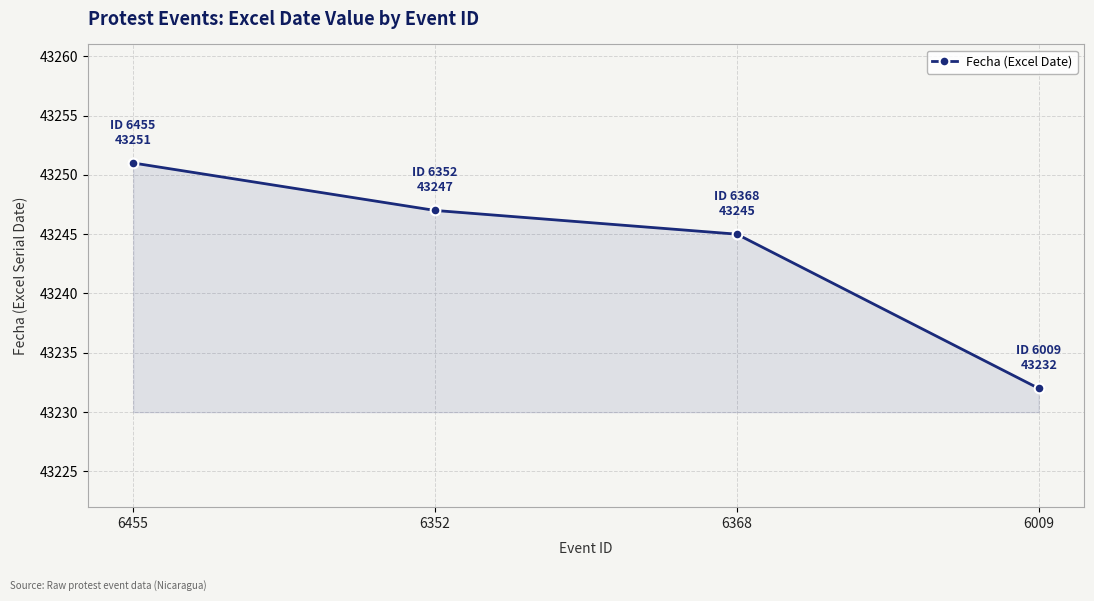

What is the difference between the maximum and minimum values?

19